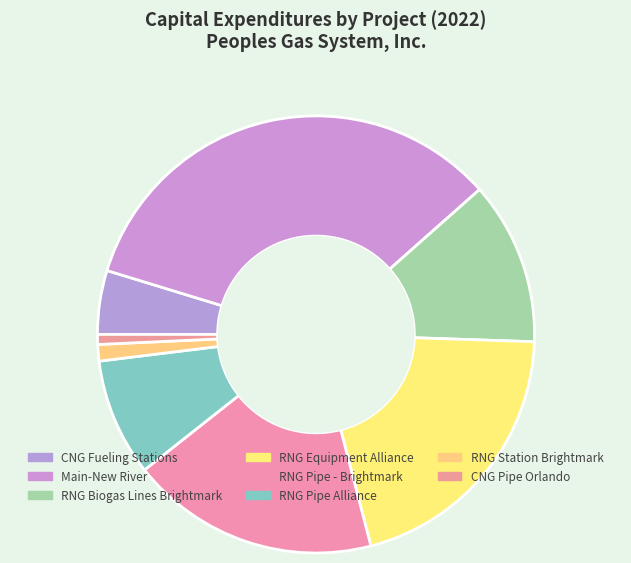

How many segments does this pie chart have?

8